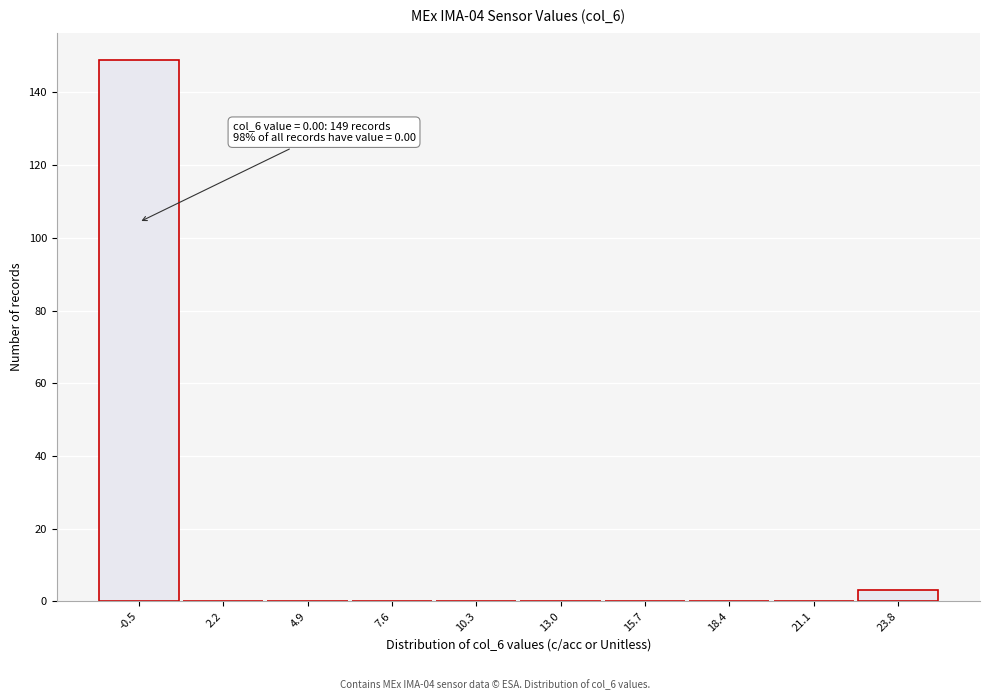

Reading right to left, what are all the values shown in this chart?

23.8=3	21.1=0	18.4=0	15.7=0	13.0=0	10.3=0	7.6=0	4.9=0	2.2=0	-0.5=149